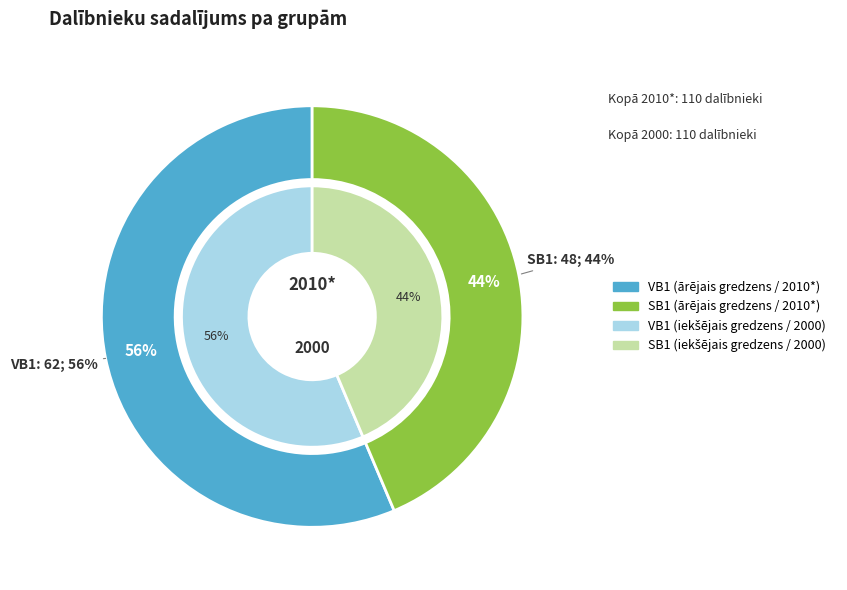

What is the change in value from VB1 to SB1?

-14